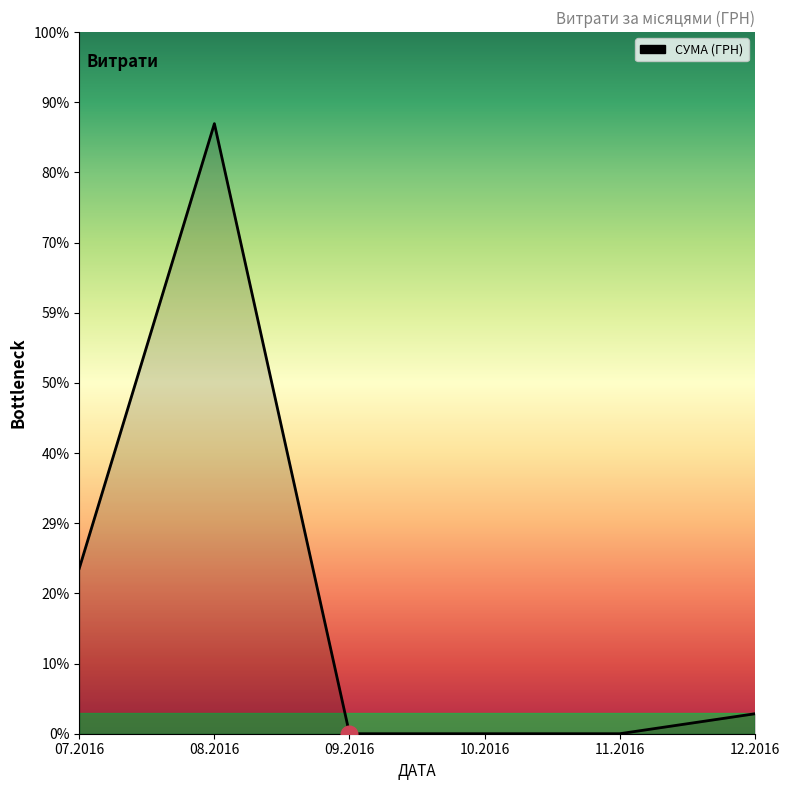

Does the chart have visible grid lines?

No